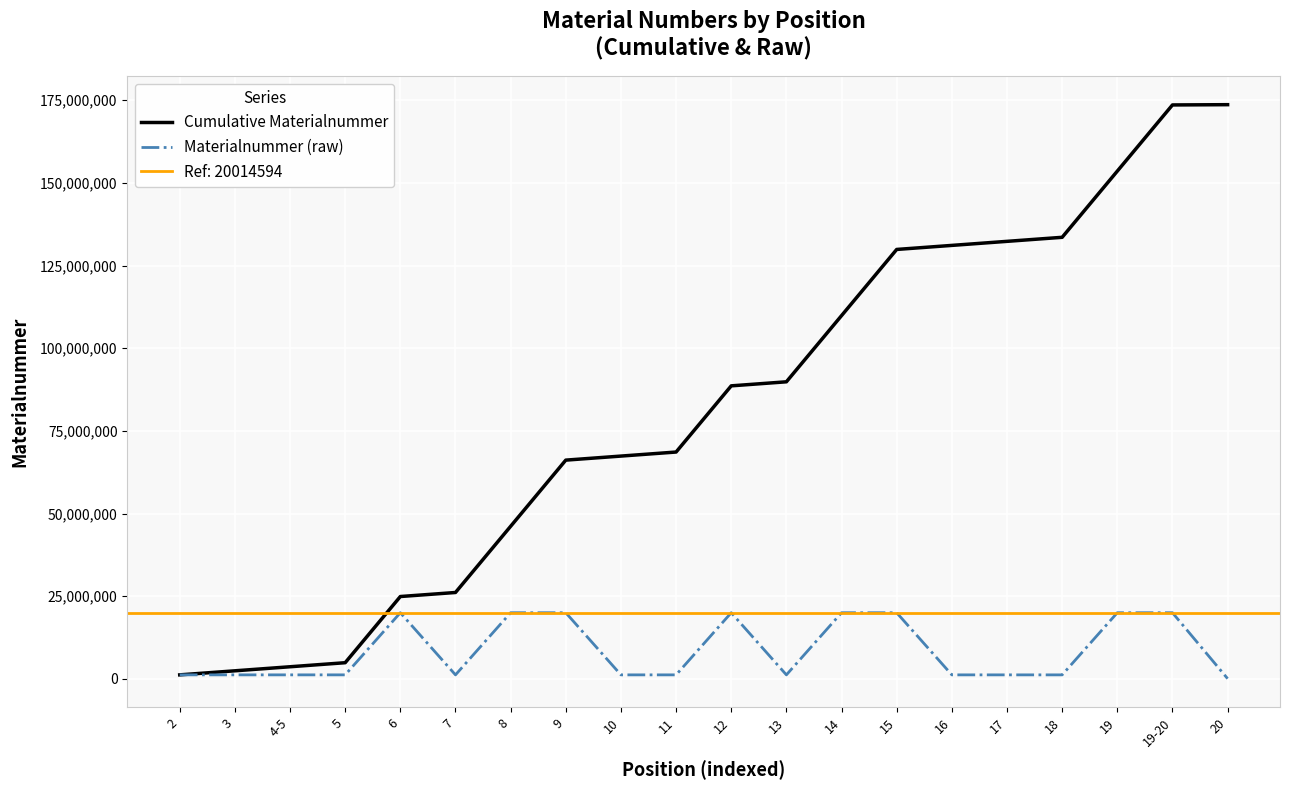

Is it true that Cumulative Materialnummer equals 173660333 at 20?

True